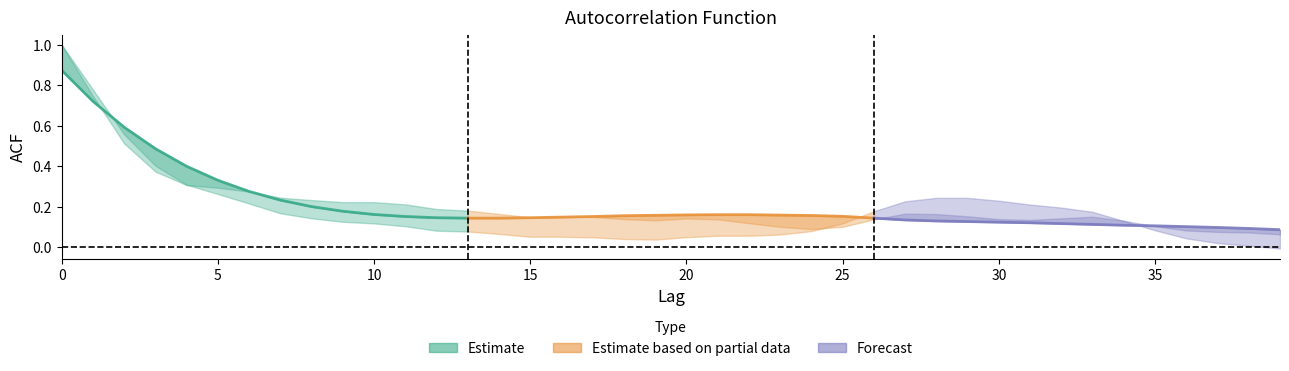

The acf_shown_smooth series shows 0.1 at 8. True or false?

False